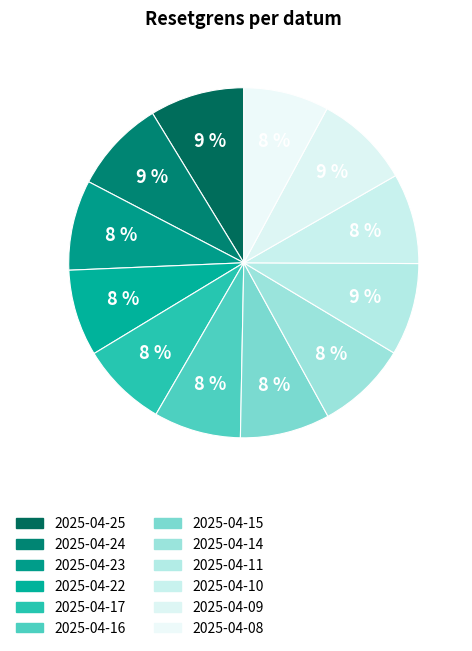

Which slice is the largest?

2025-04-09